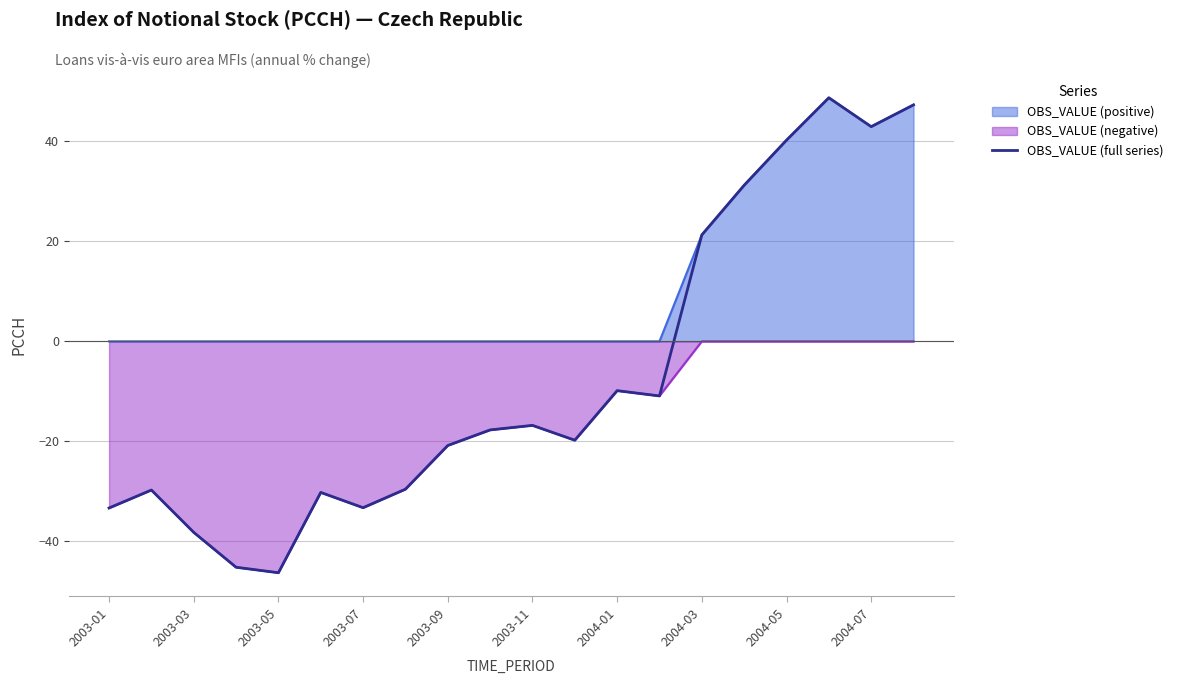

Which series has the widest spread of values?

OBS_VALUE (full series)